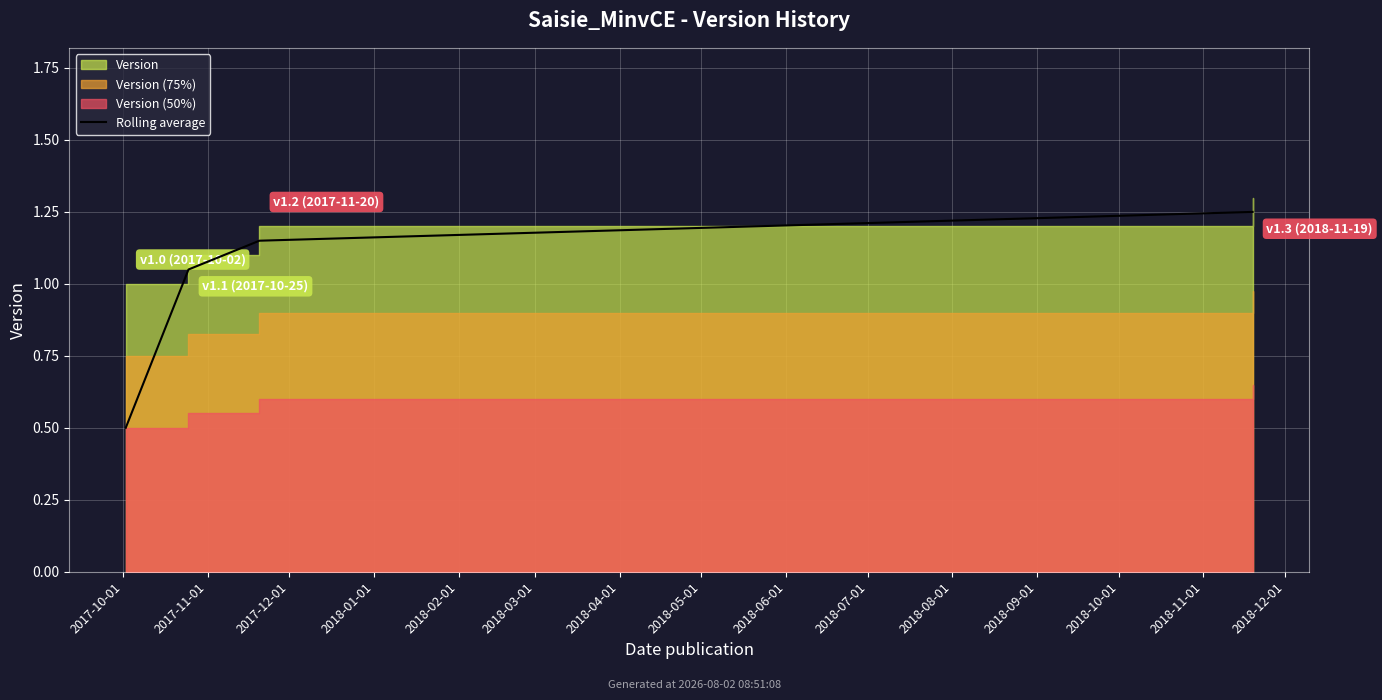

Which label corresponds to the smallest value in the chart?

2017-10-01